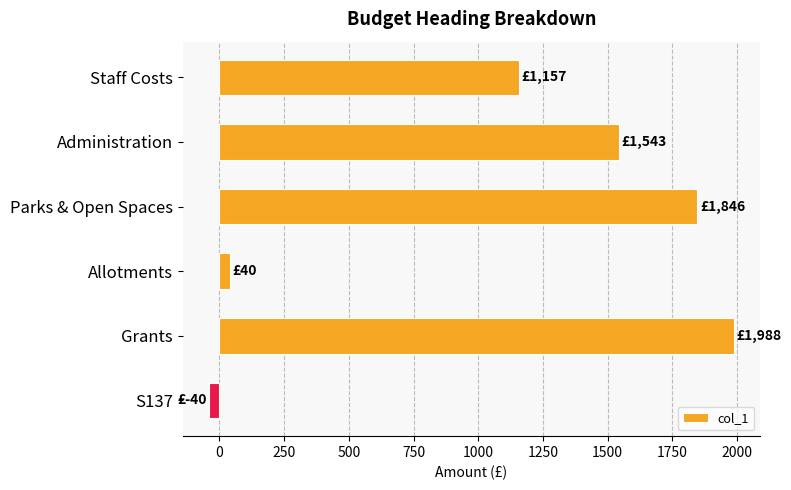

Which category has the lowest value across all series?

S137